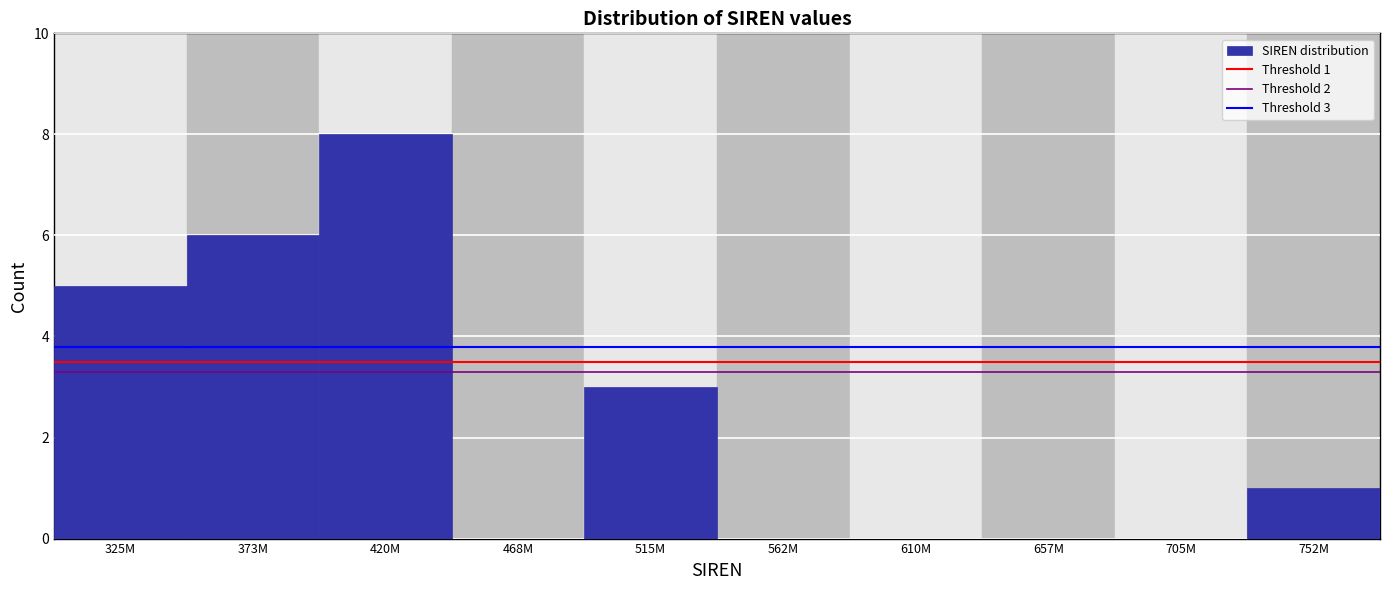

Reading right to left, extract all data points from this chart.

752M=1	705M=0	657M=0	610M=0	562M=0	515M=3	468M=0	420M=8	373M=6	325M=5